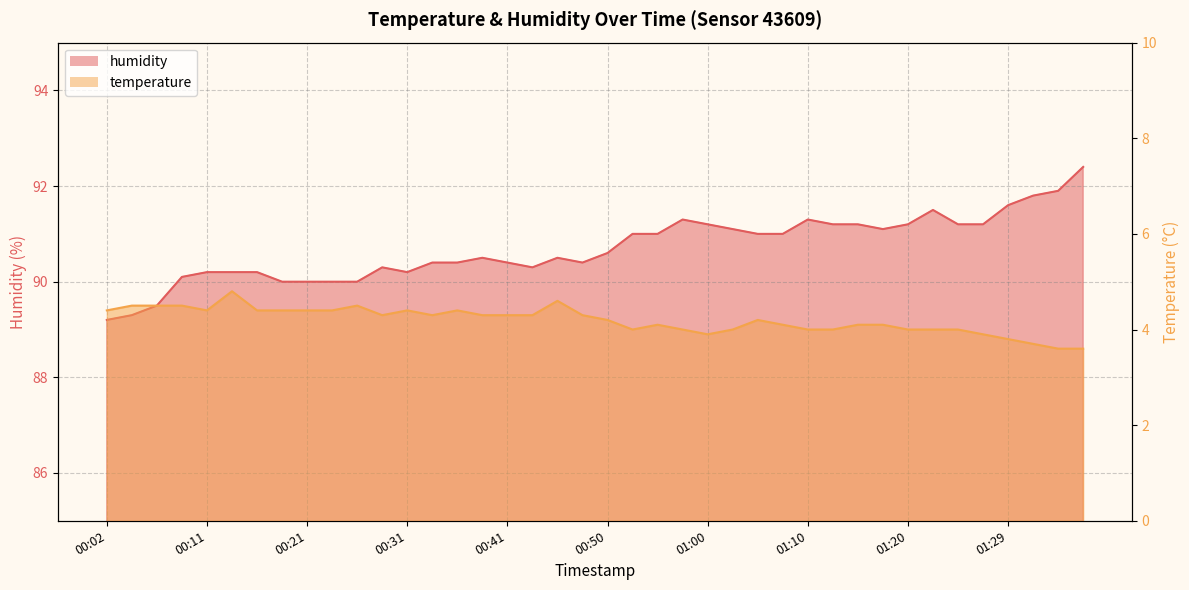

Rank the series by their average value, from lowest to highest.

temperature, humidity